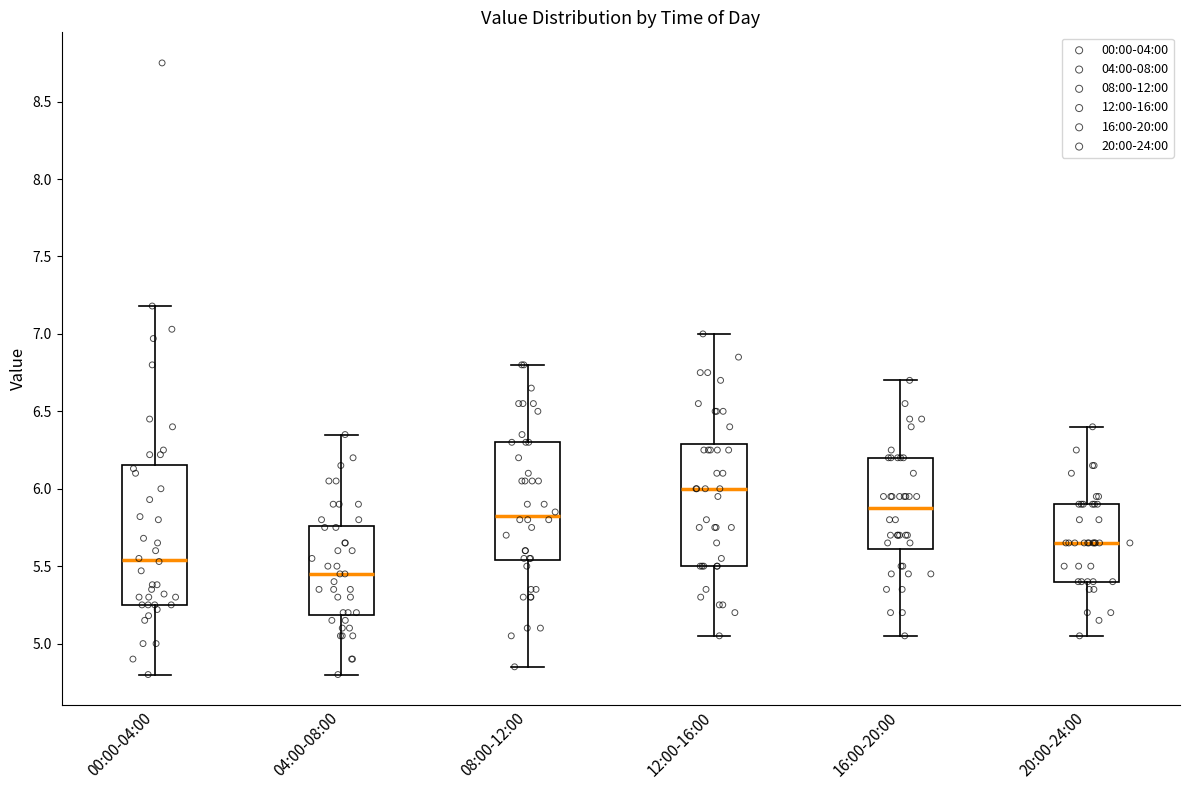

Where does the median line of the box for 20:00-24:00 sit on the y-axis? The values are not printed on the chart, so give them approximately, as read against the axis.

5.65